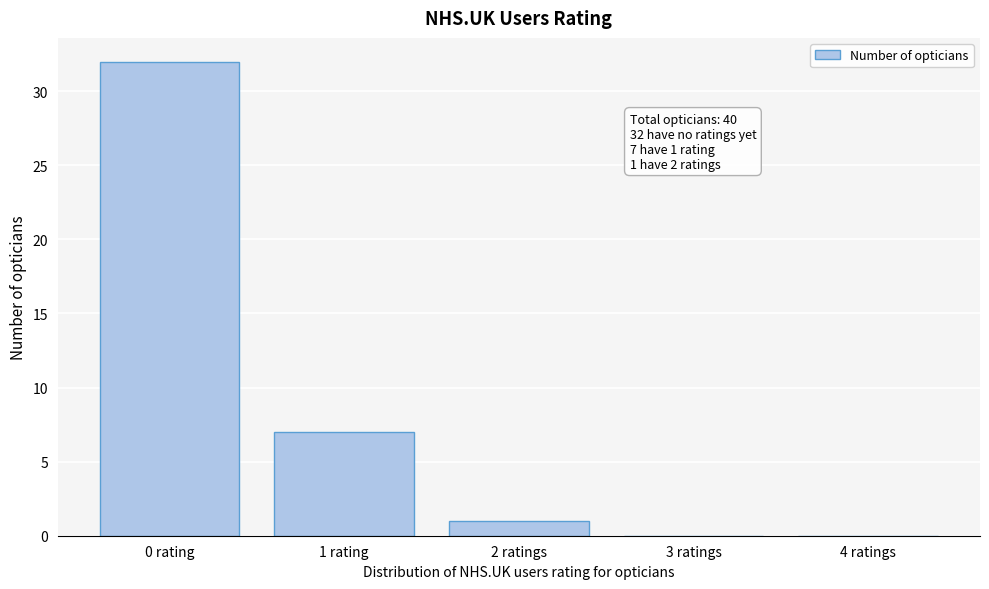

Reading left to right, transcribe all the data shown in this chart.

0 rating=32	1 rating=7	2 ratings=1	3 ratings=0	4 ratings=0